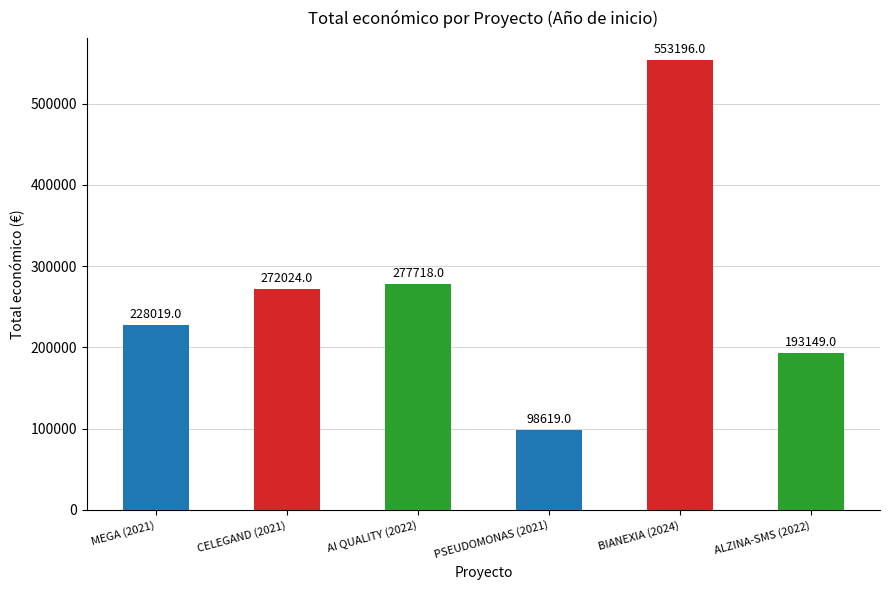

What is the difference between the maximum and minimum values?

454577